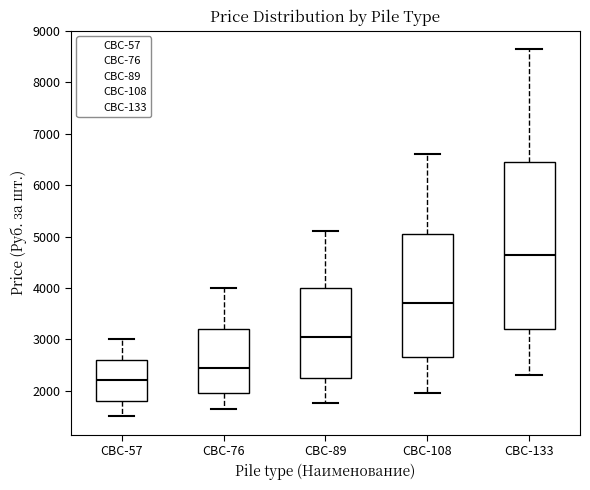

Which box has the highest median line?

СВС-133